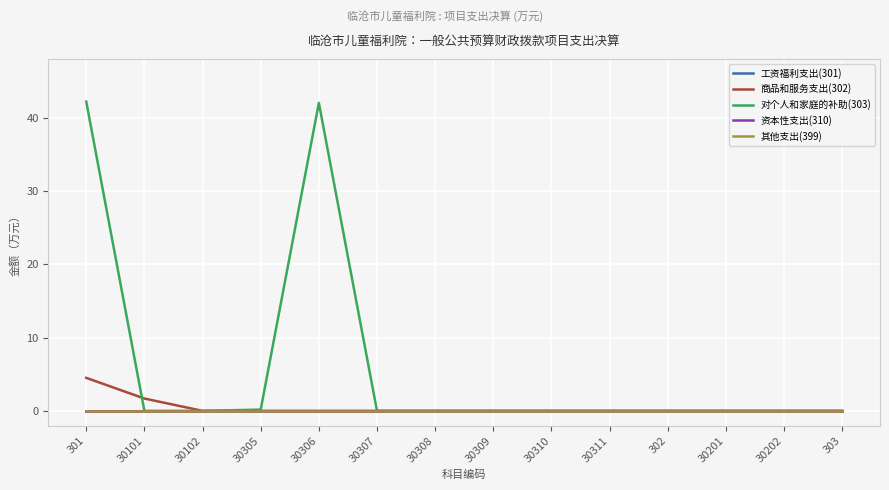

Is this an area chart (filled region under the line)?

No